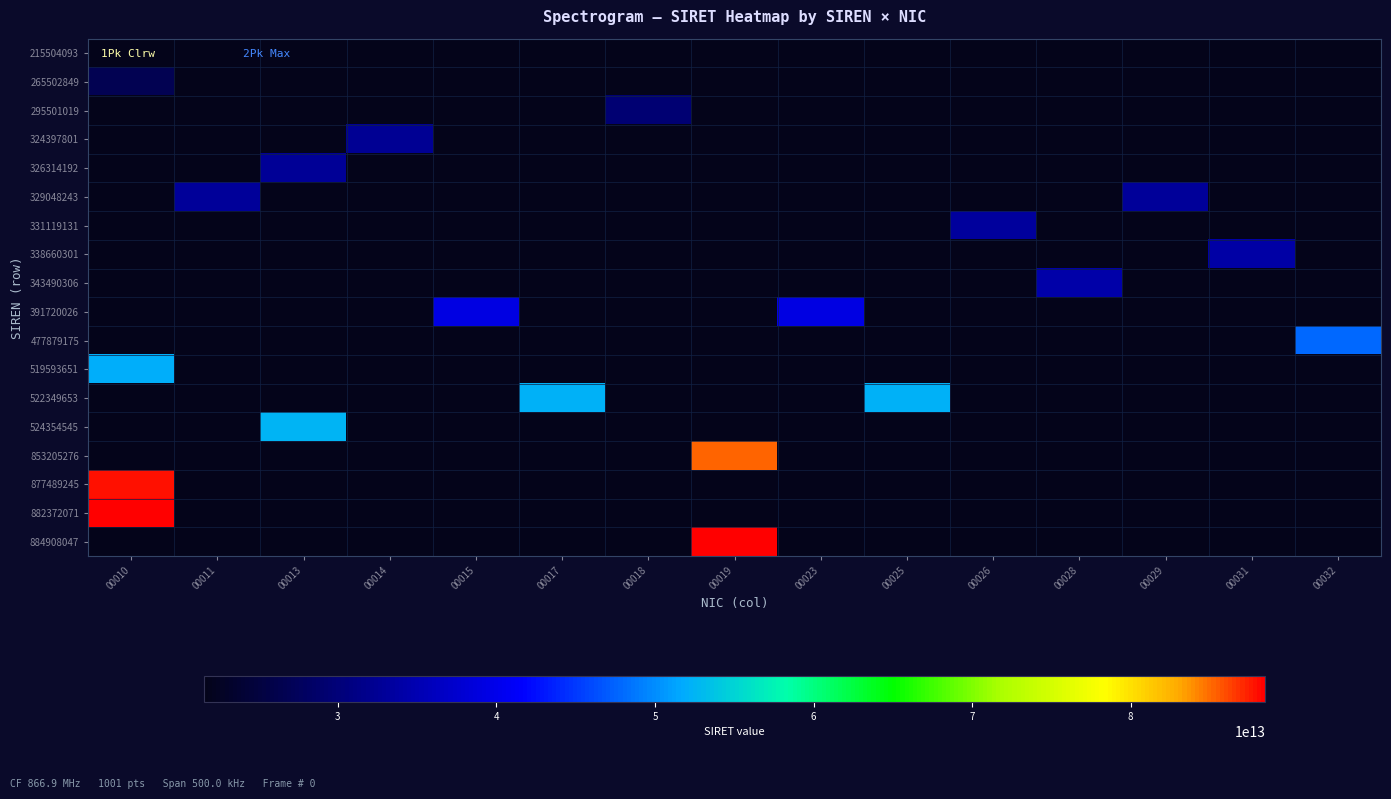

How many distinct data groups are displayed?

18